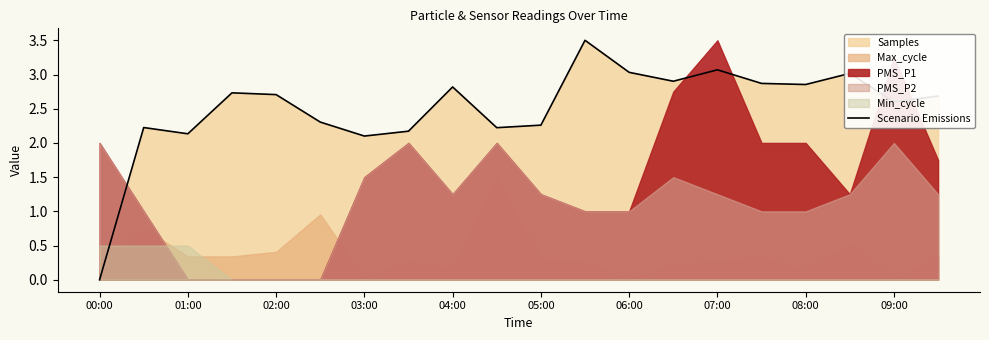

The Scenario Emissions series shows 3.0 at 06:00. True or false?

True